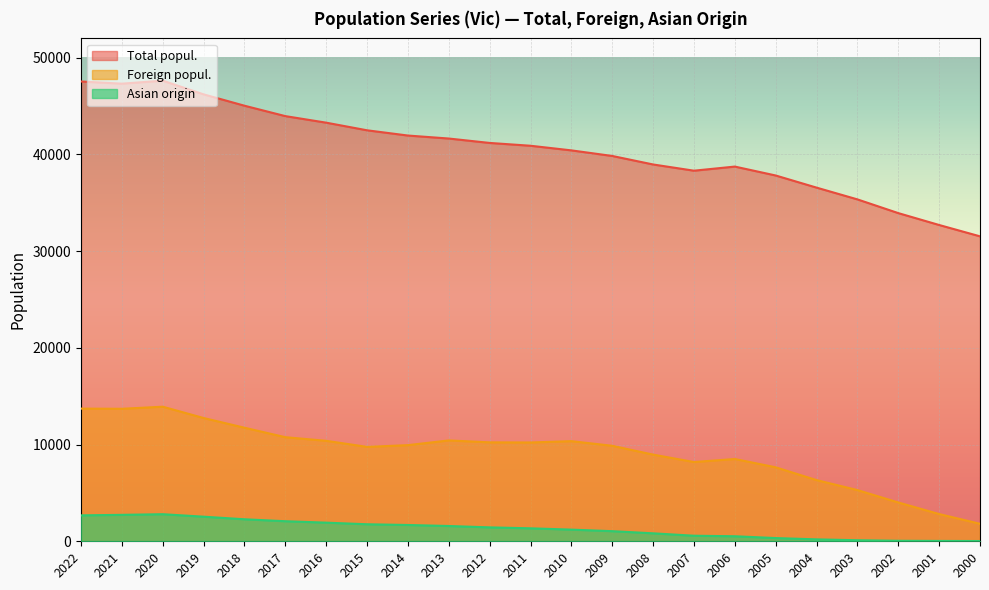

What is the smallest value displayed?

26